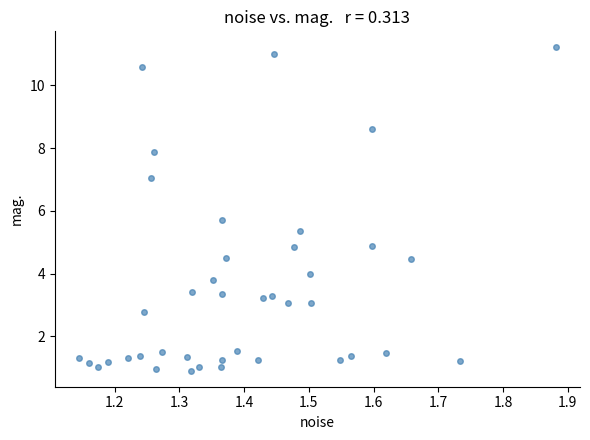

What is the range of X values (max minus min)?

0.7